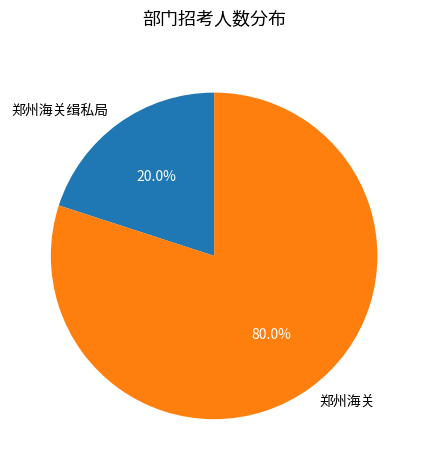

Between 郑州海关缉私局 and 郑州海关, which is larger?

郑州海关